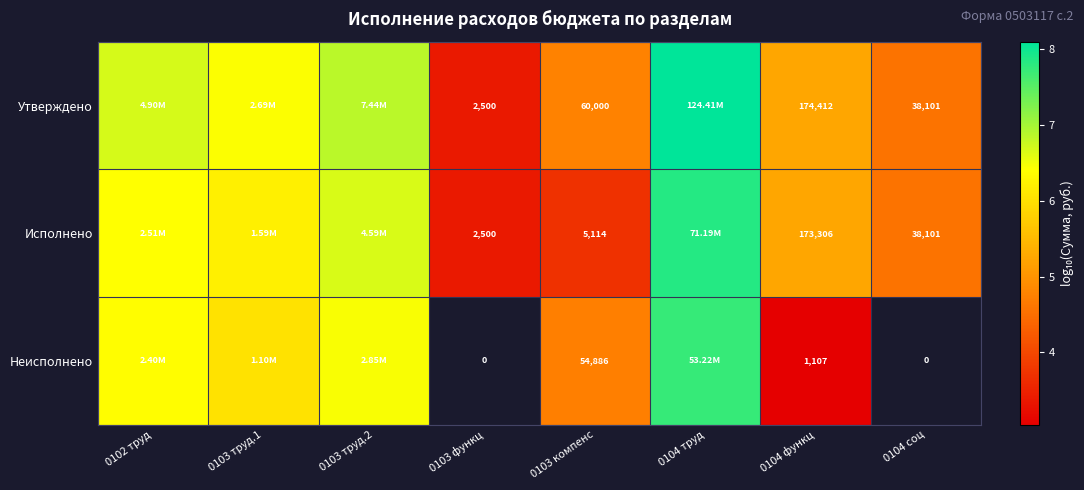

Is the value of Исполнено at 0103 функц greater than the value of Неисполнено at 0103 компенс?

No